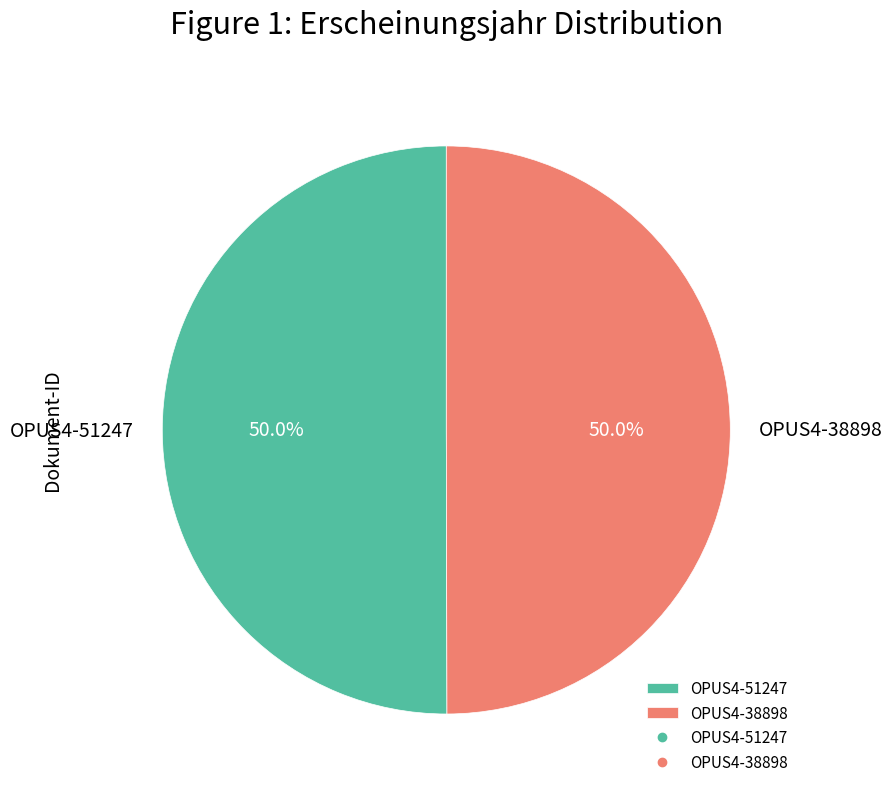

Approximately how many times larger is the value at OPUS4-38898 compared to OPUS4-51247?

1.0